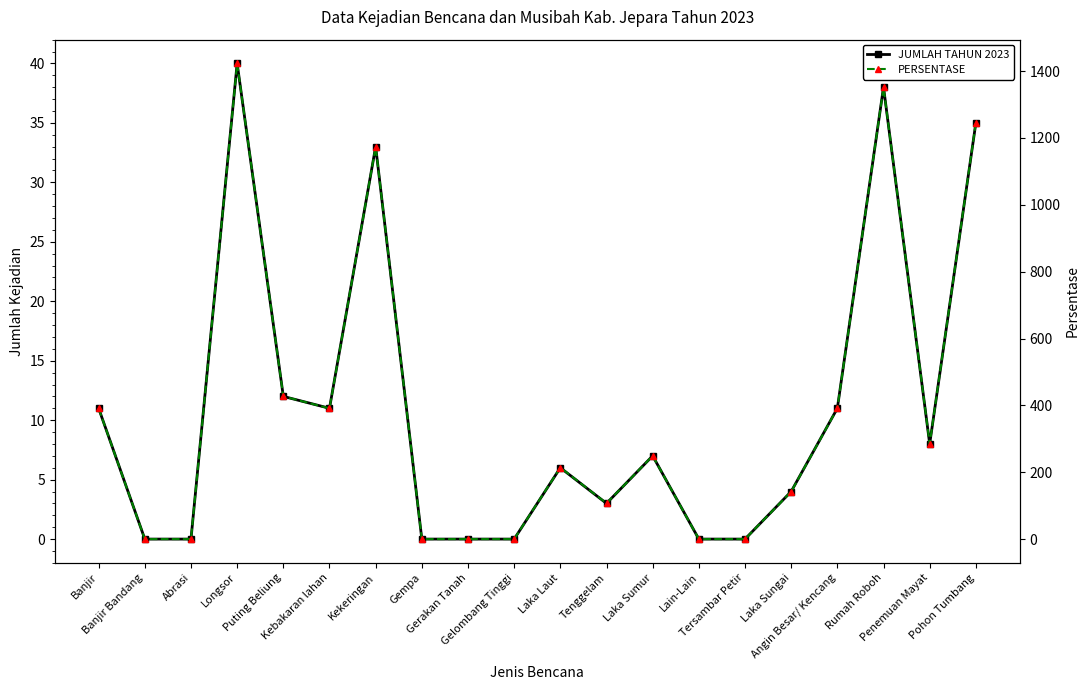

Which category has the highest value in the PERSENTASE series?

Longsor